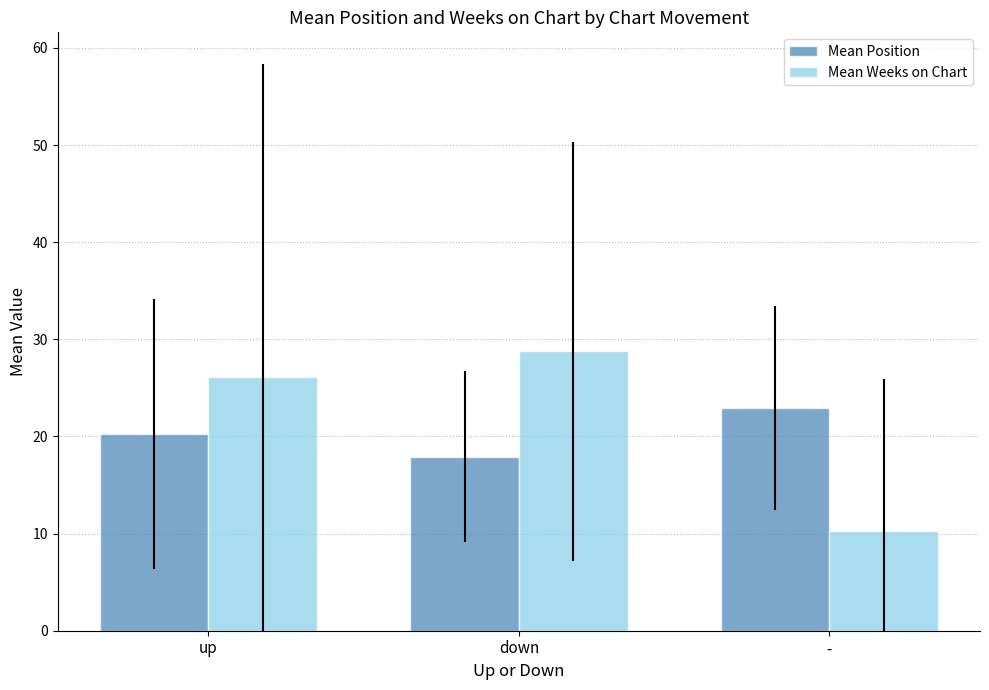

What is the maximum value shown in the chart?

28.8